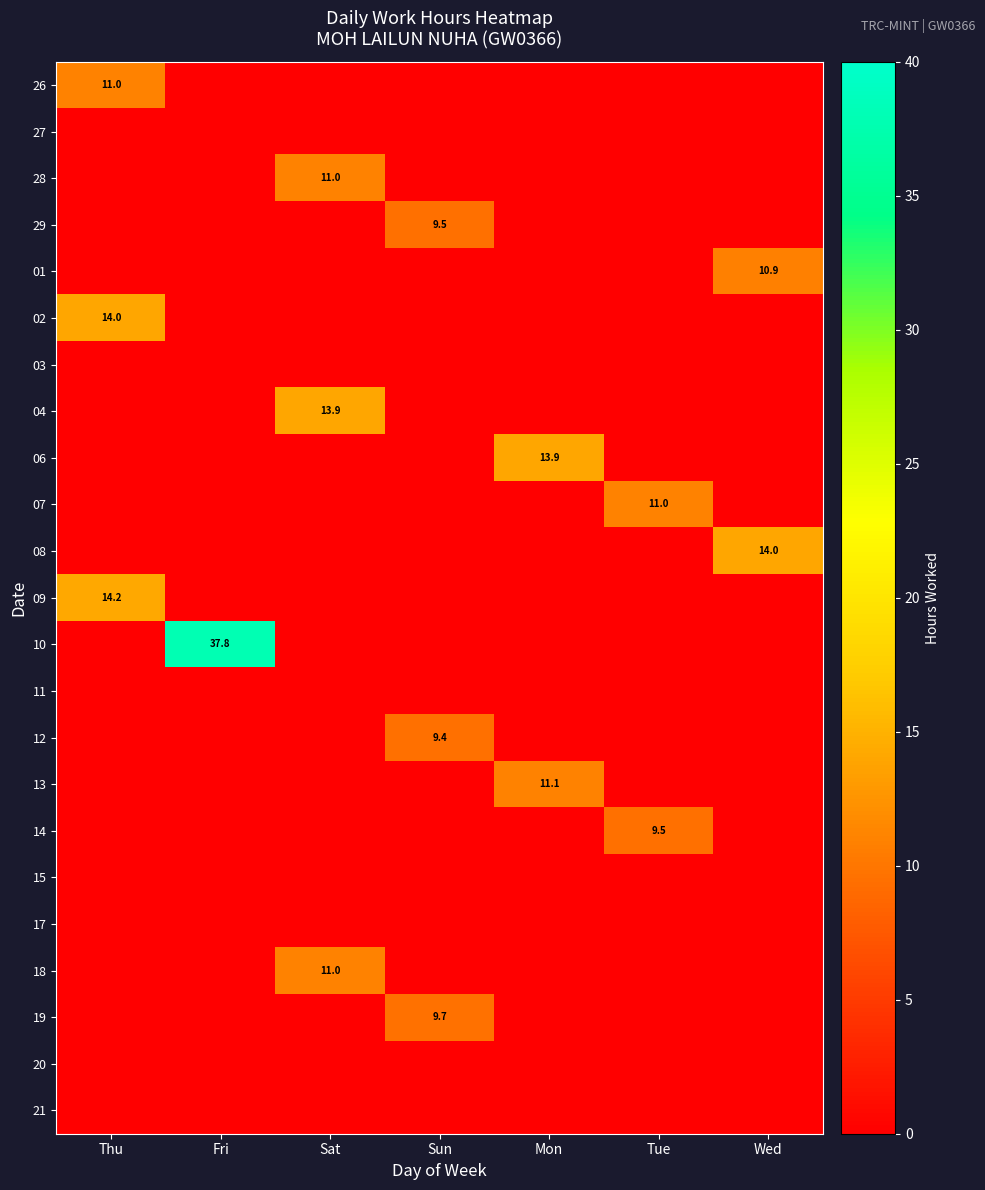

Is it true that 28 equals 6.4 at Sat?

False